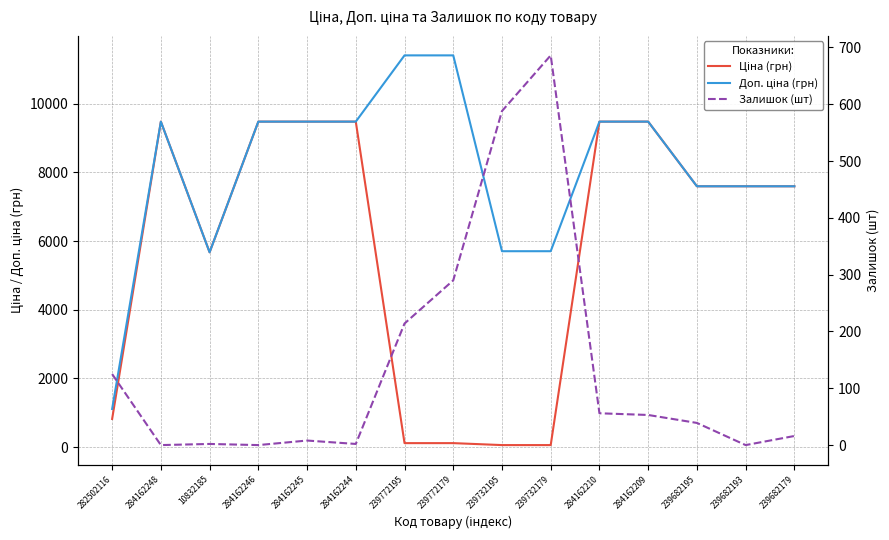

At which label does Доп. ціна (грн) reach its peak?

239772195